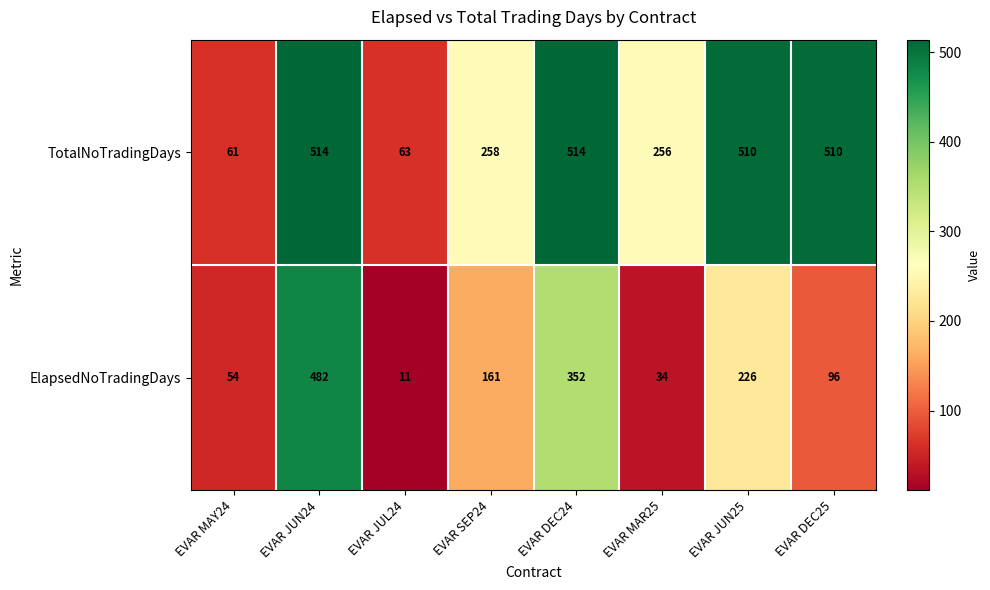

What is the greatest value displayed?

514